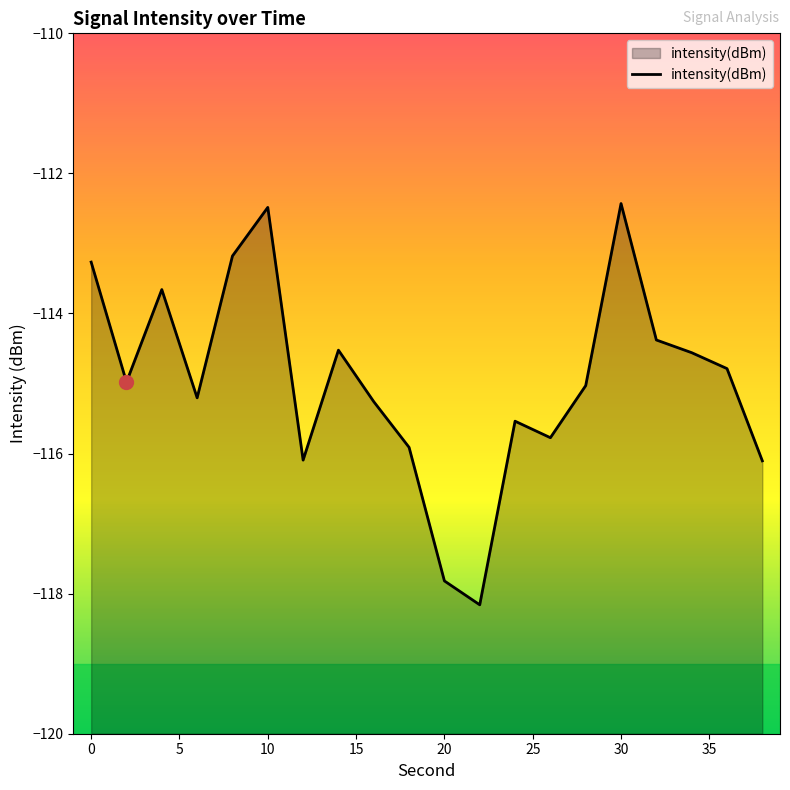

What is the difference between the maximum and minimum values?

5.7